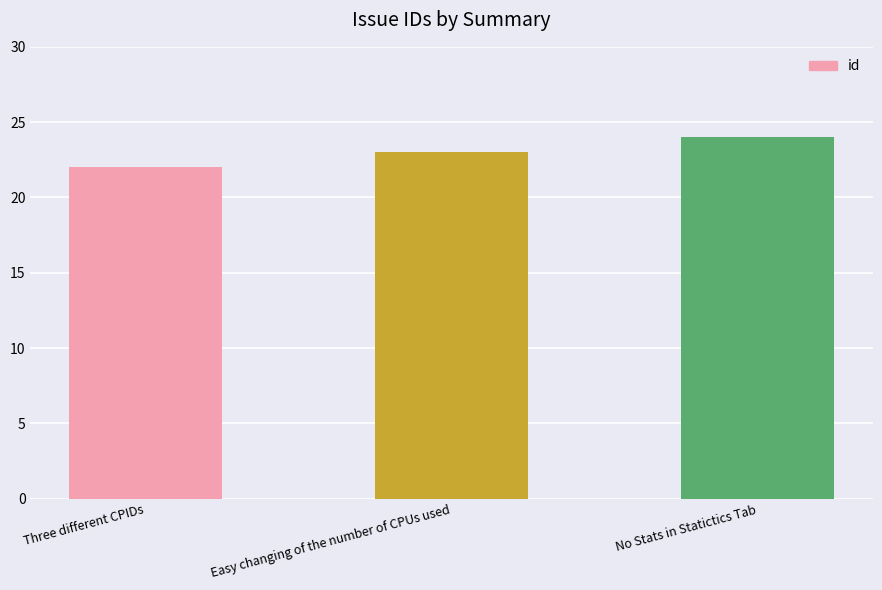

What is the value of the 2nd bar from the left?

23